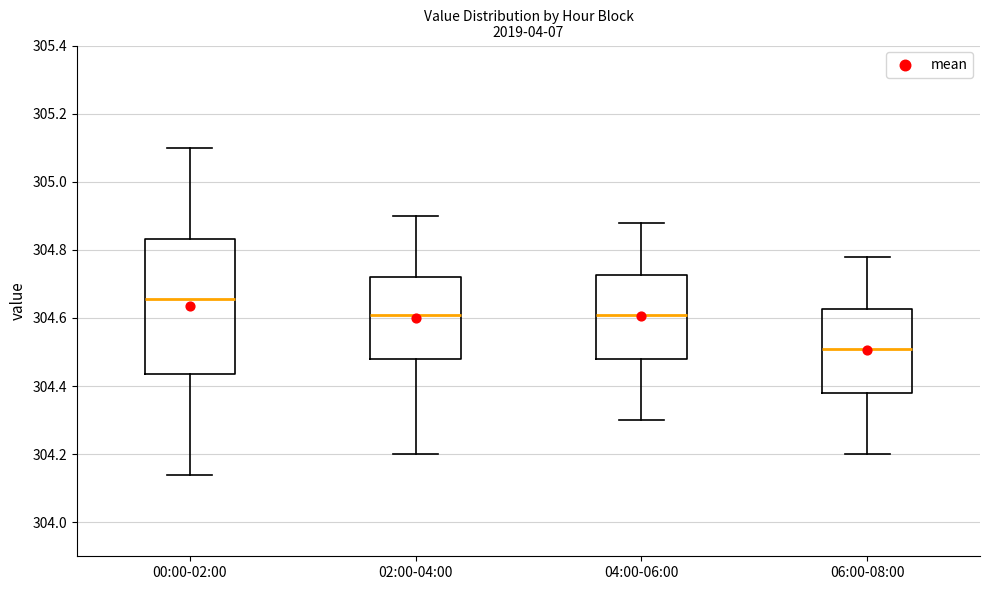

Reading left to right, transcribe this box plot: for each box, give where its median line is, the range the box spans, and where its two whiskers end, as read against the y-axis. The values are not printed on the chart, so give them approximately, as read against the axis.

00:00-02:00: median 304.66, box 304.44 to 304.84, whiskers 304.14 to 305.10
02:00-04:00: median 304.62, box 304.48 to 304.72, whiskers 304.20 to 304.90
04:00-06:00: median 304.62, box 304.48 to 304.72, whiskers 304.30 to 304.88
06:00-08:00: median 304.52, box 304.38 to 304.62, whiskers 304.20 to 304.78